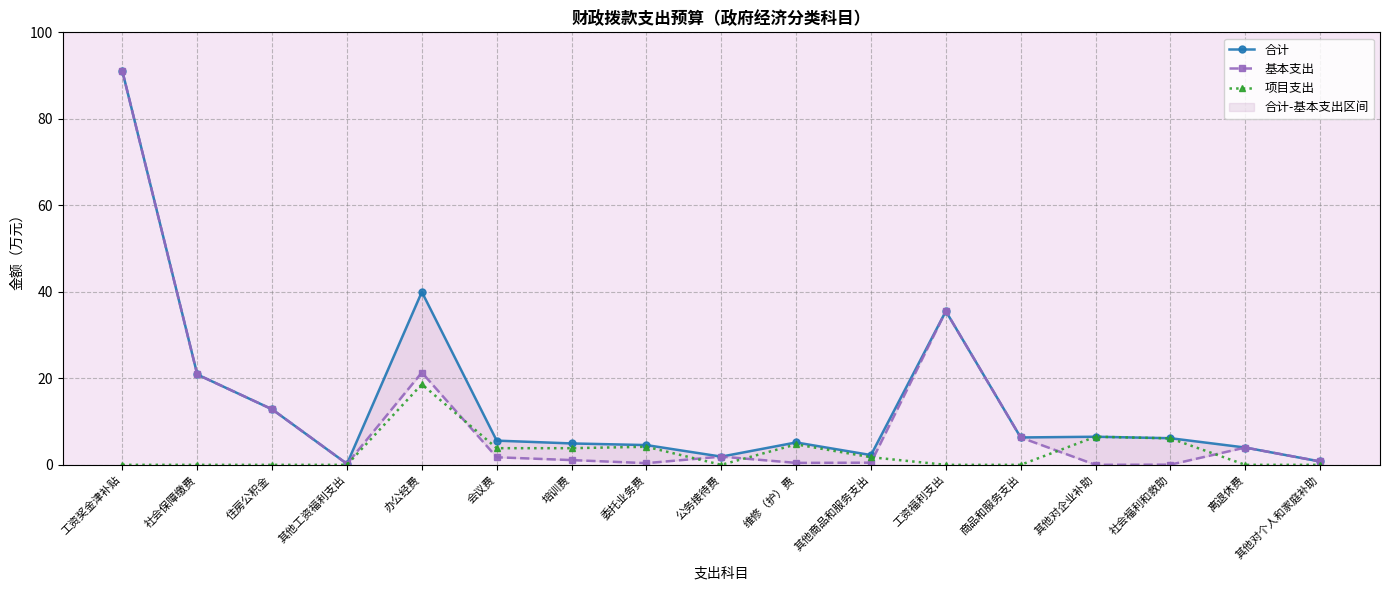

List the series in order of their peak value, highest first.

合计, 基本支出, 项目支出